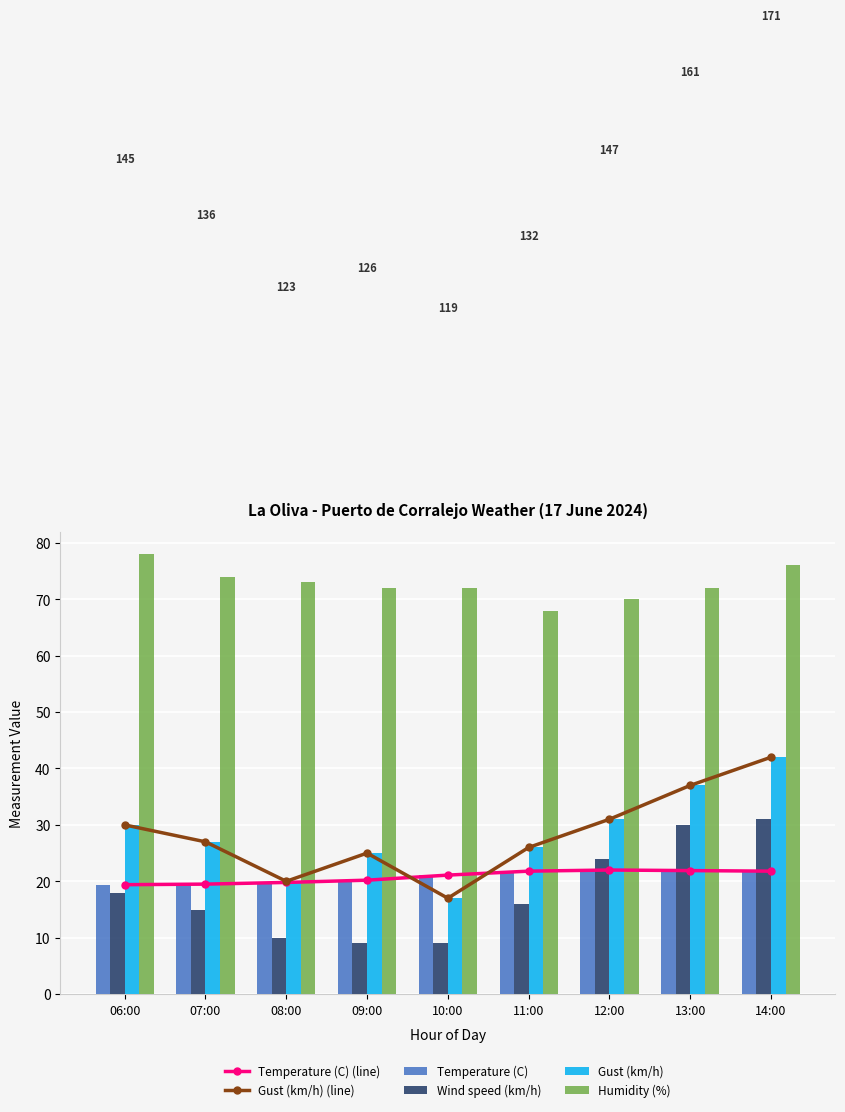

What is the value of the Gust (km/h) bar at the 3rd from the left?

20.0